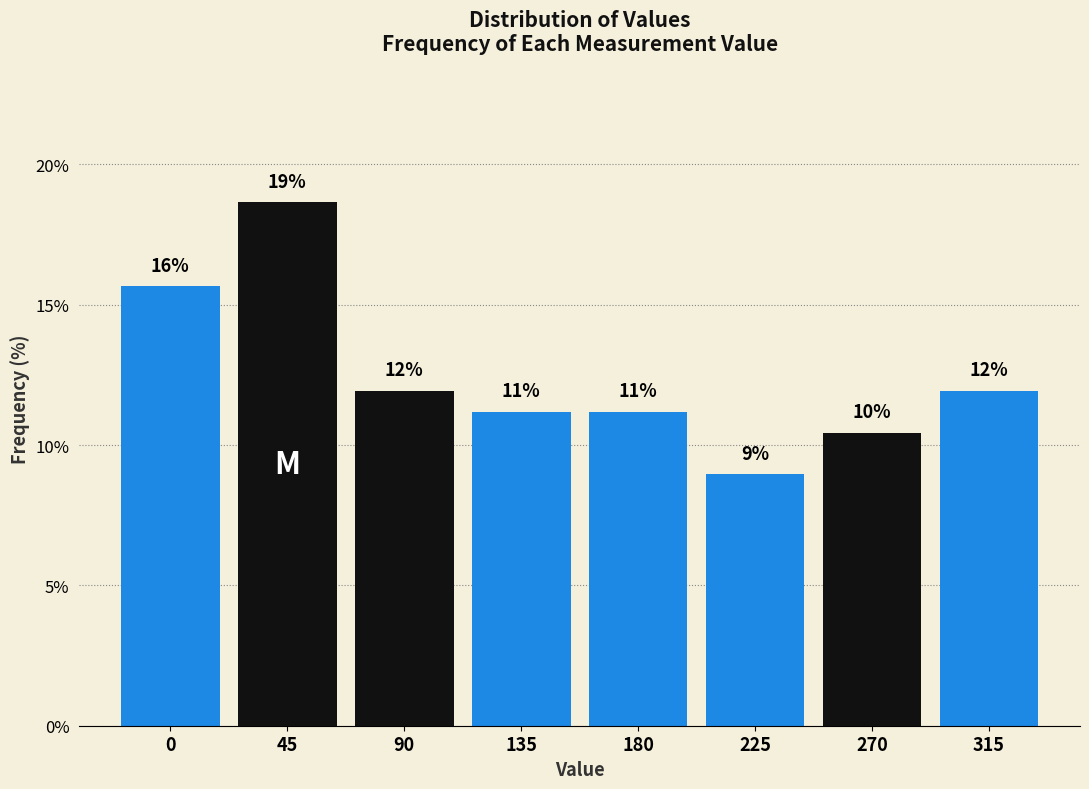

How many bars are there in total?

8